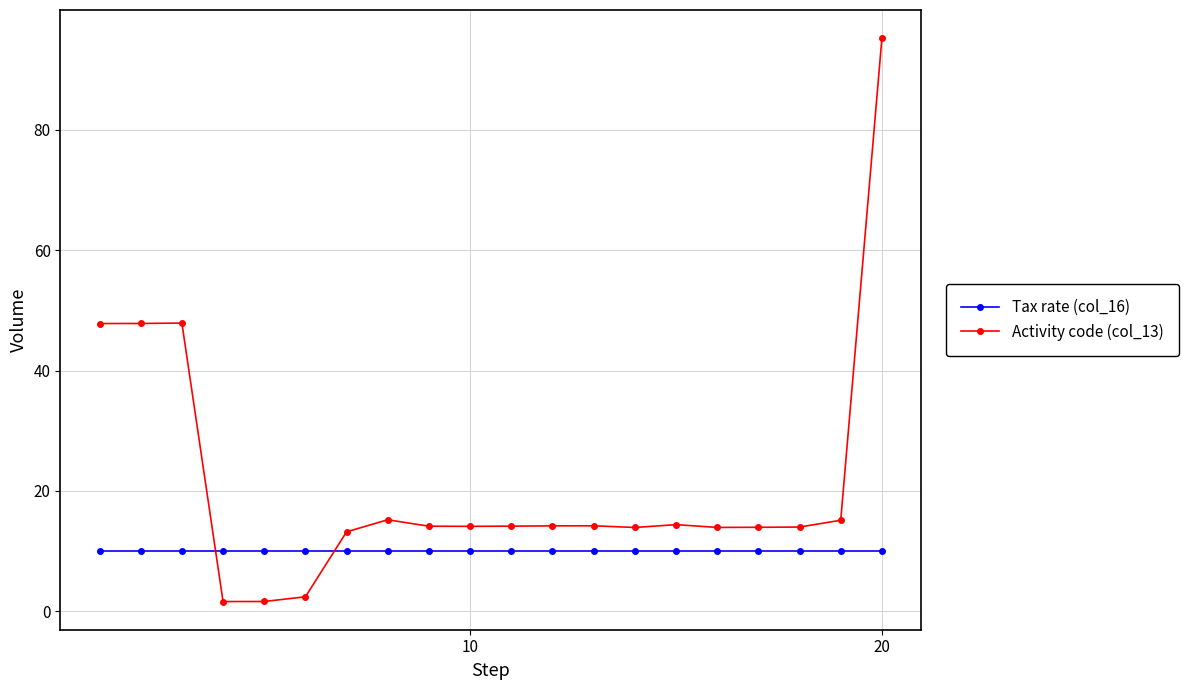

Which series has the largest total across all categories?

Activity code (col_13)